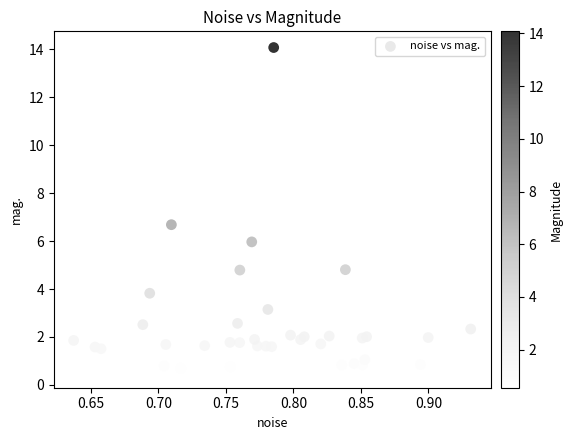

What Y value in the scatter plot is closest to 7?

6.7